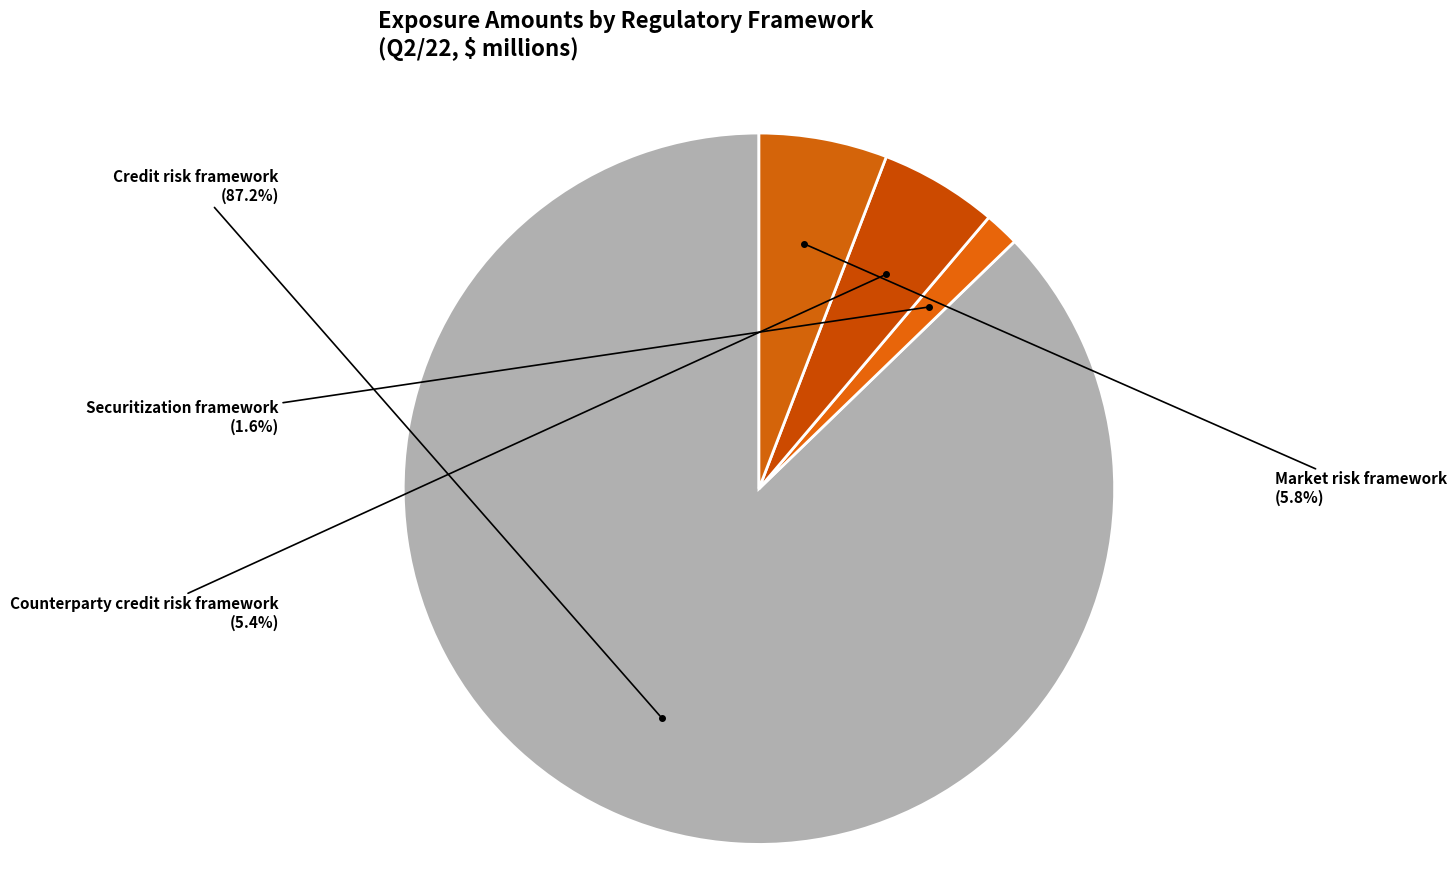

Do Market risk framework and Securitization framework together represent more than half of the pie?

No